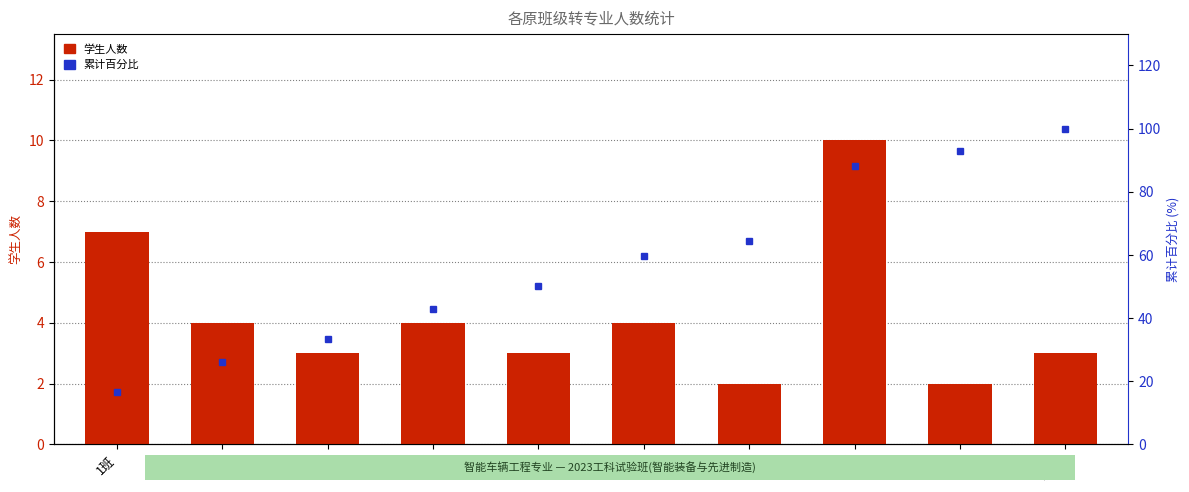

Are the bars horizontal?

No